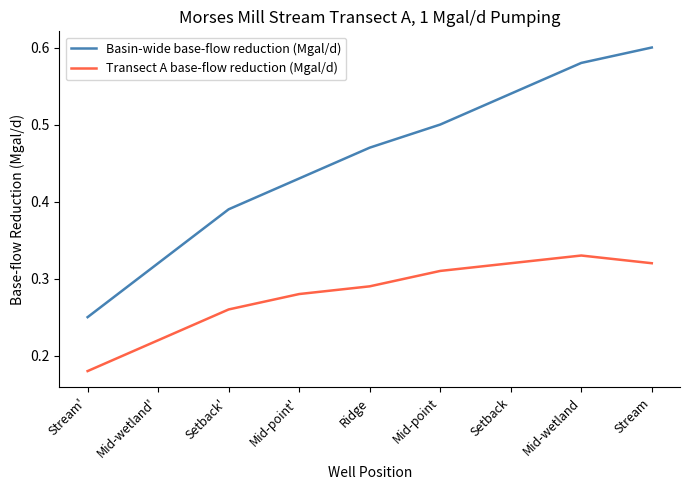

Count the number of categories in the chart.

9